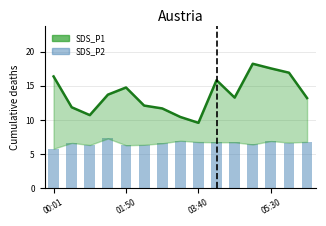

What is the value of the SDS_P2 bar at the 3rd from the left?

6.3